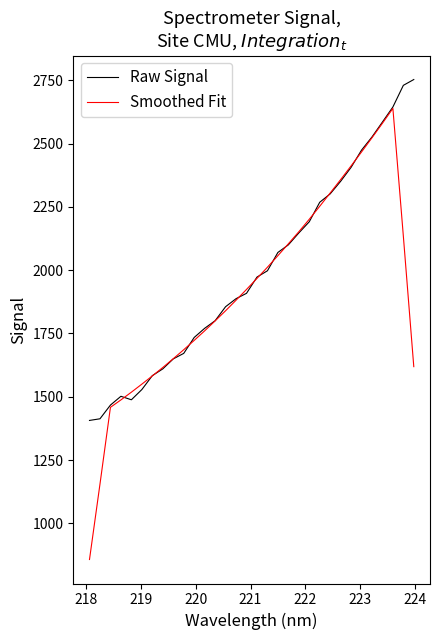

Rank the series by their maximum value, from highest to lowest.

Raw Signal, Smoothed Fit